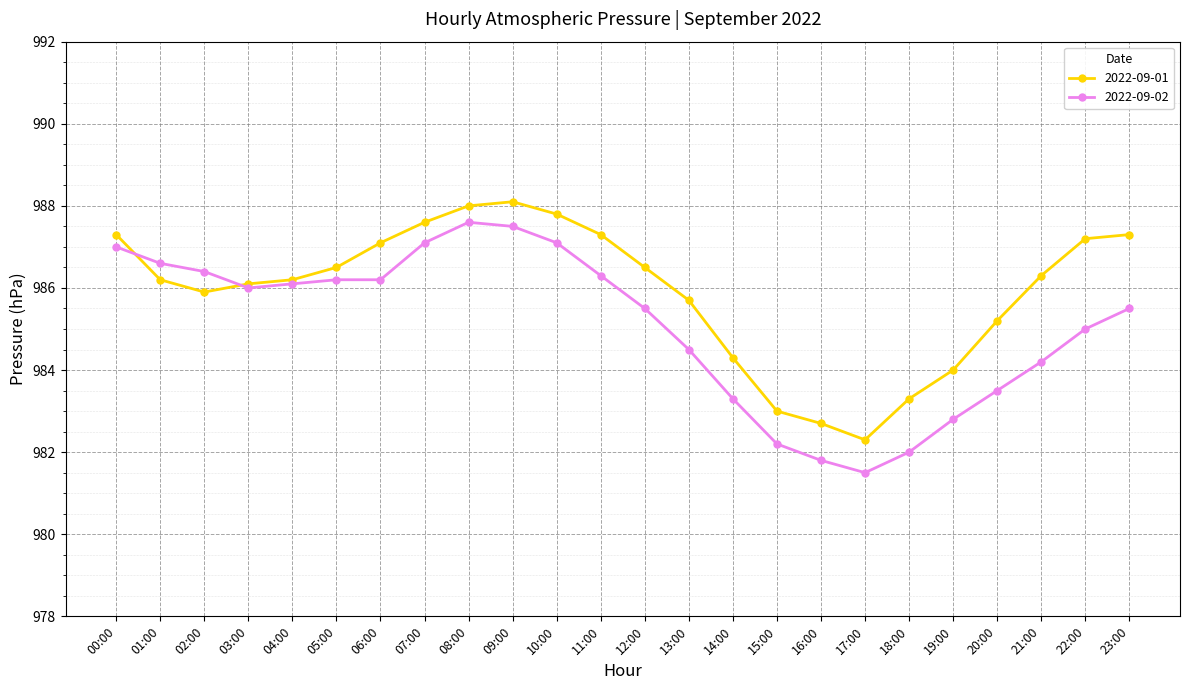

Reading right to left, extract all data points from this chart.

2022-09-01: 987.3	987.2	986.3	985.2	984.0	983.3	982.3	982.7	983.0	984.3	985.7	986.5	987.3	987.8	988.1	988.0	987.6	987.1	986.5	986.2	986.1	985.9	986.2	987.3
2022-09-02: 985.5	985.0	984.2	983.5	982.8	982.0	981.5	981.8	982.2	983.3	984.5	985.5	986.3	987.1	987.5	987.6	987.1	986.2	986.2	986.1	986.0	986.4	986.6	987.0